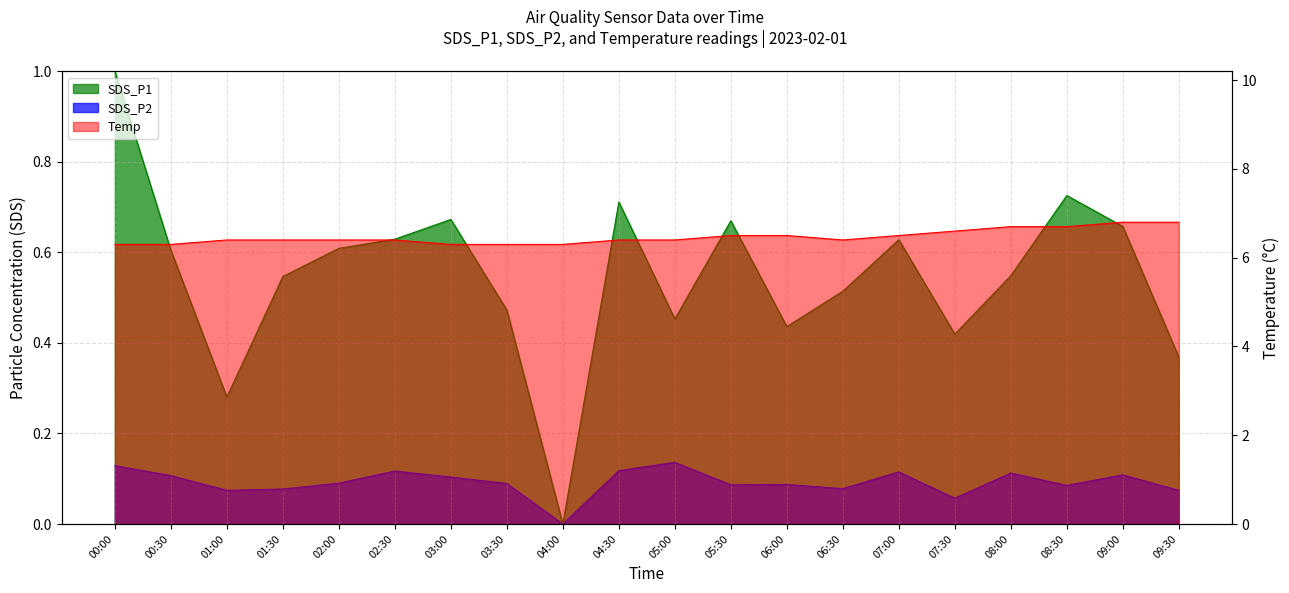

True or false: SDS_P1 and SDS_P2 intersect in this chart.

False